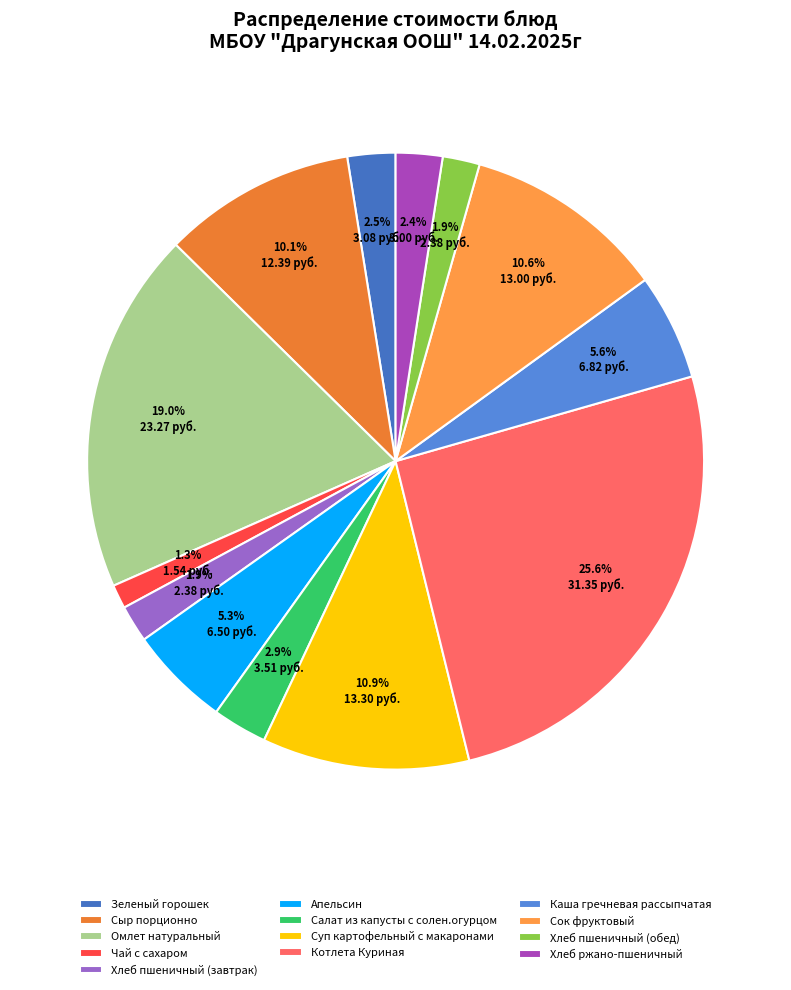

To the nearest percent, what percentage of the pie is Суп картофельный с макаронами?

11%